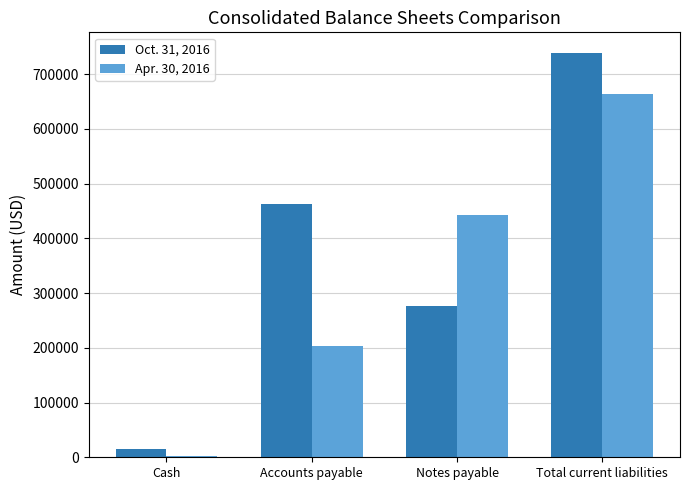

Which series has the largest total across all categories?

Oct. 31, 2016